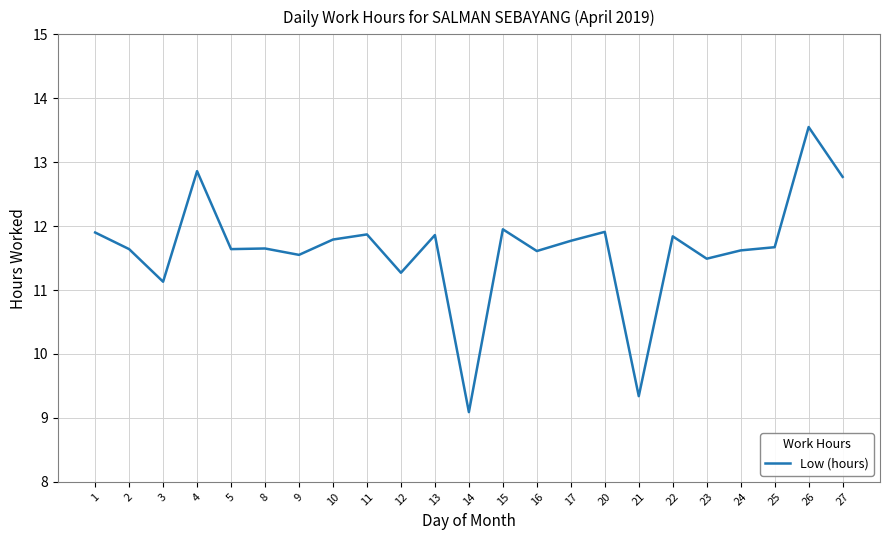

The chart shows a value of 11.8 at 10. True or false?

True